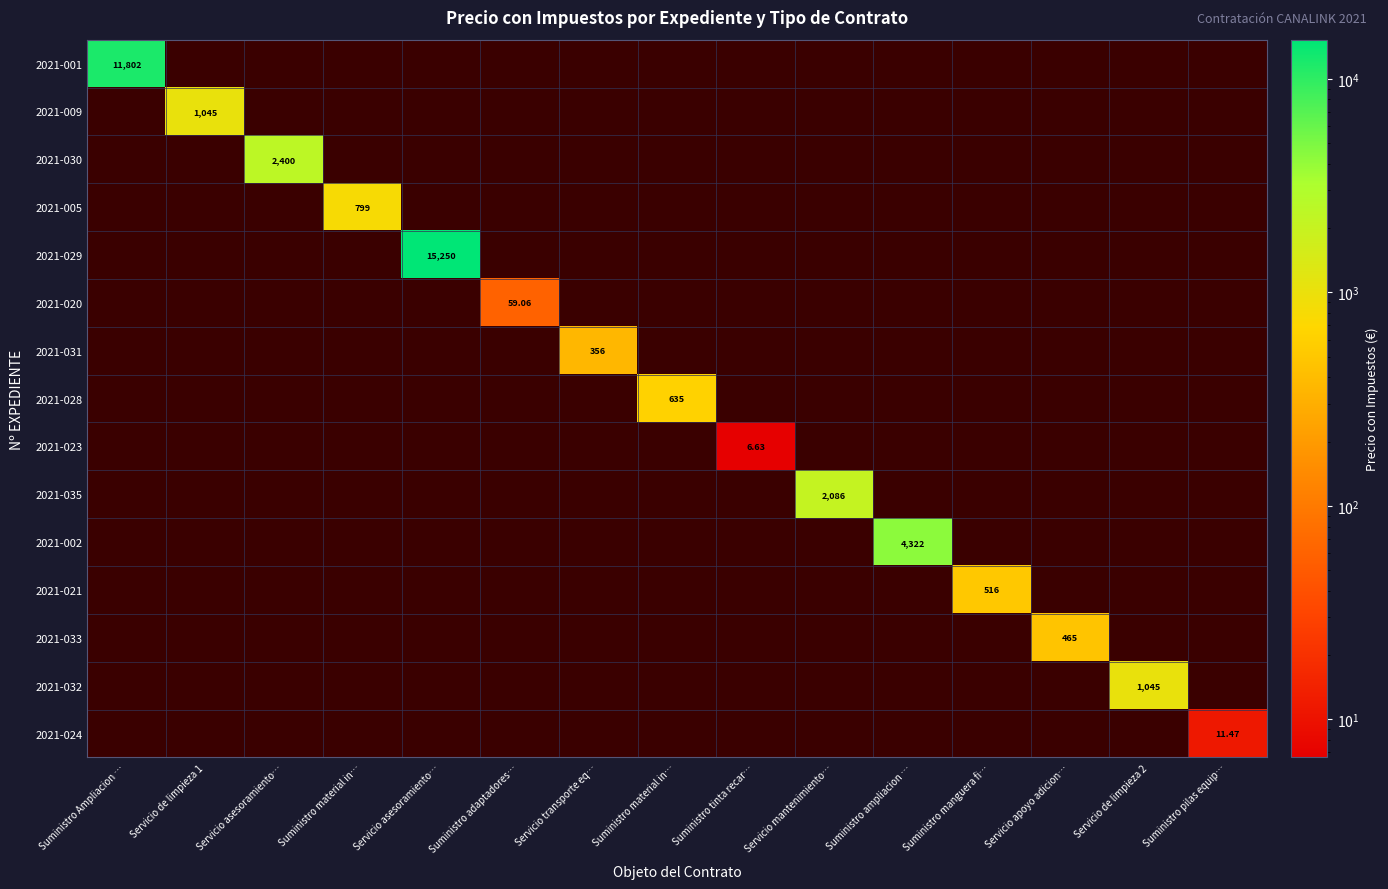

Which series has the largest total across all categories?

2021-029